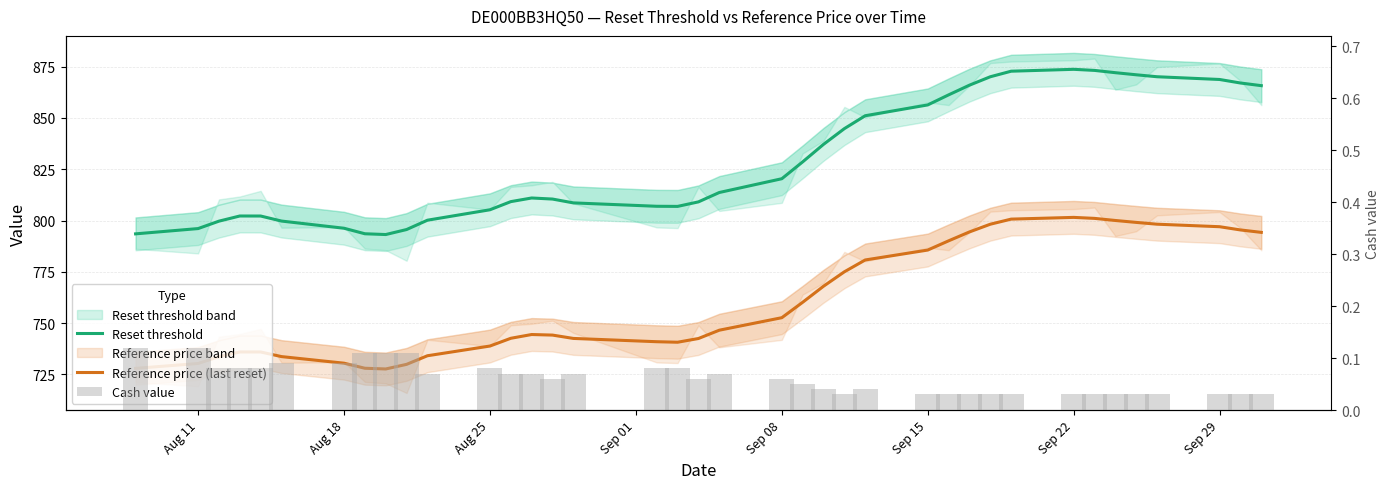

What value does the Reference price (last reset) series have at Sep 29?

797.0